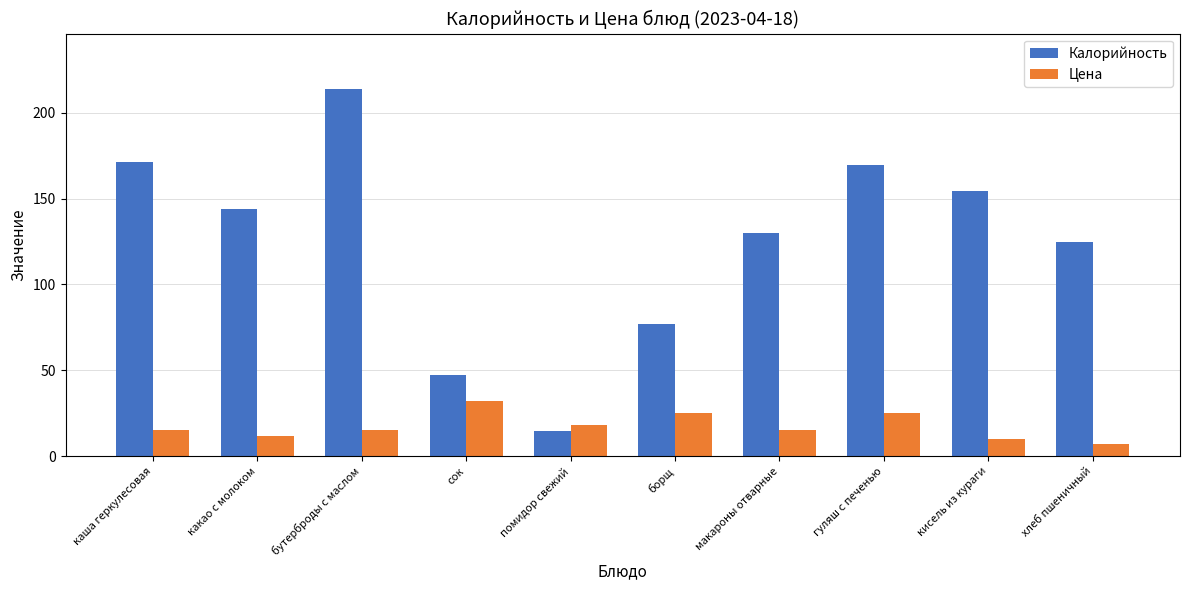

How many categories are shown in the chart?

10